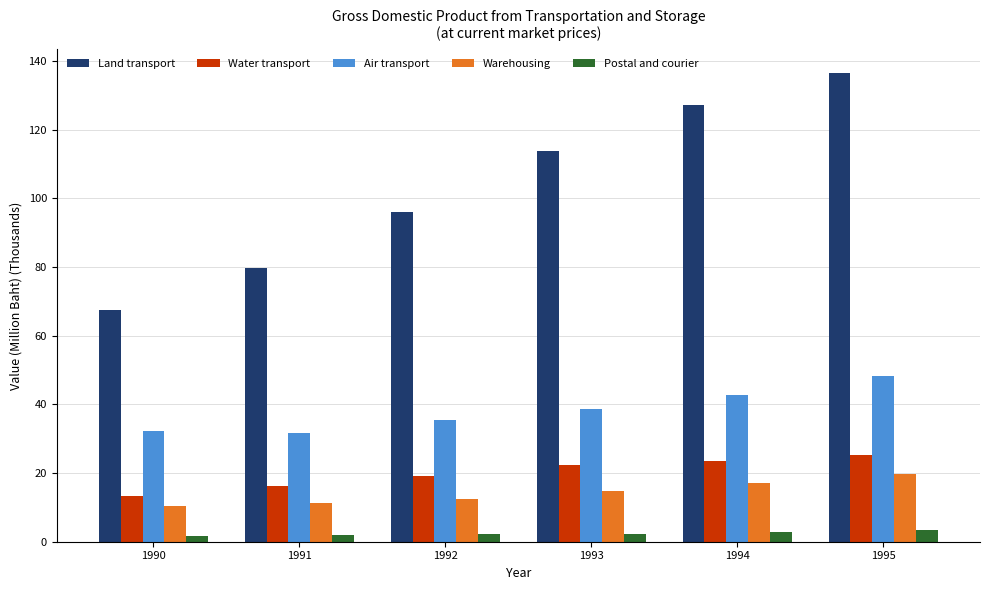

The Land transport series shows 127.0 at 1994. True or false?

True